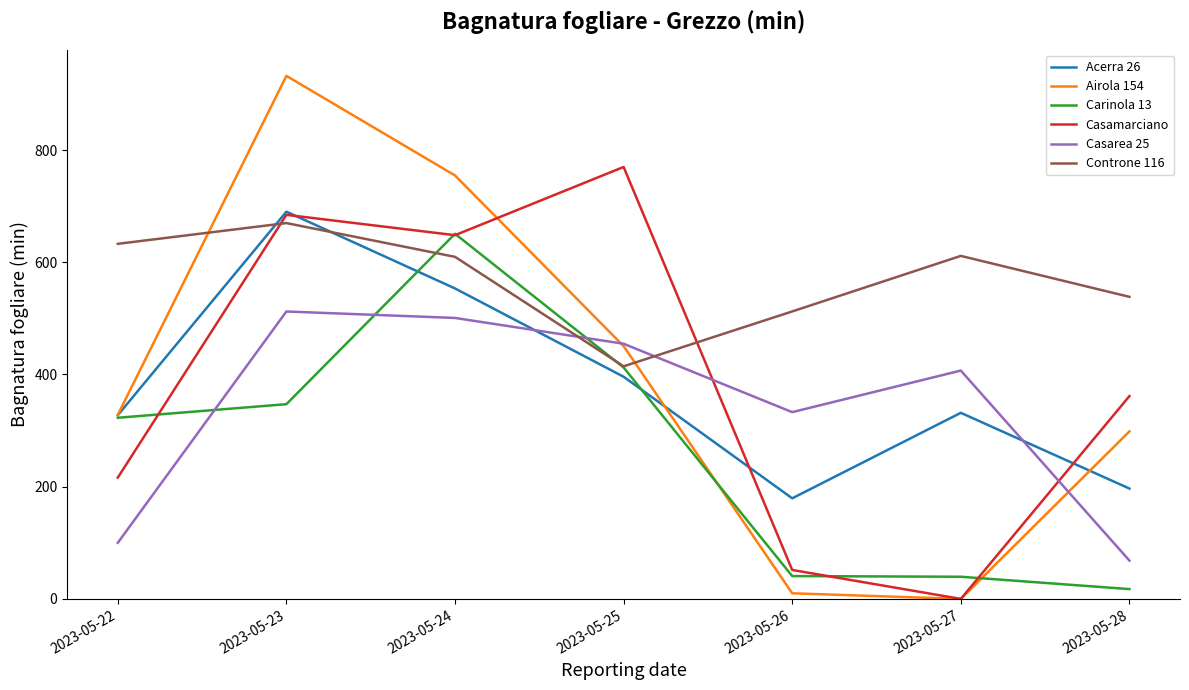

The Acerra 26 series shows 331.7 at 2023-05-27. True or false?

True